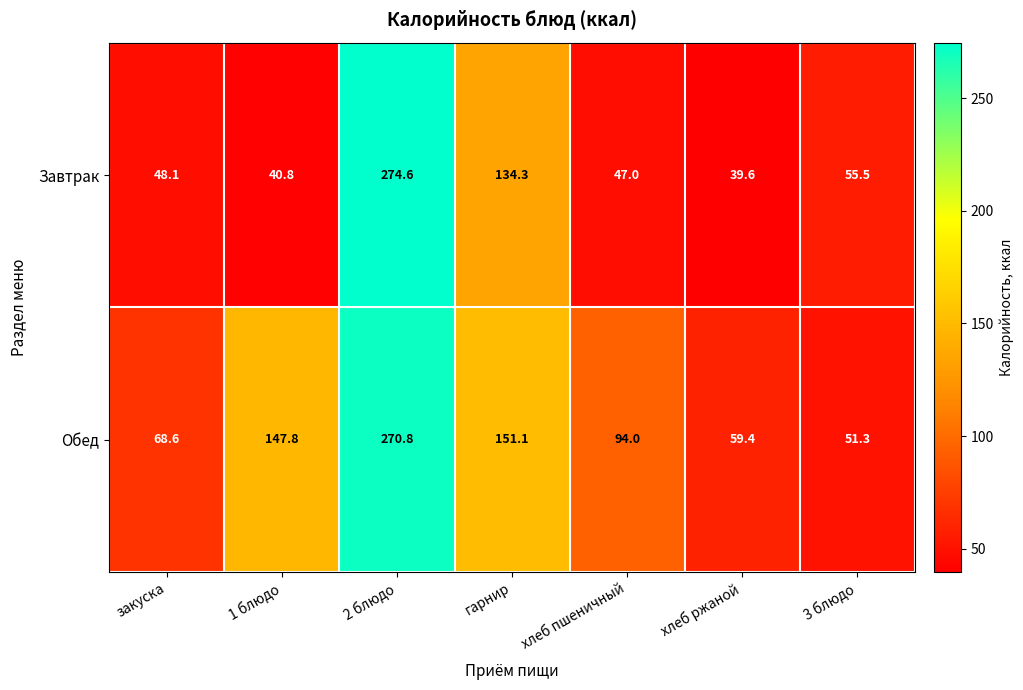

What is the spread (max minus min) of values at хлеб пшеничный?

47.0